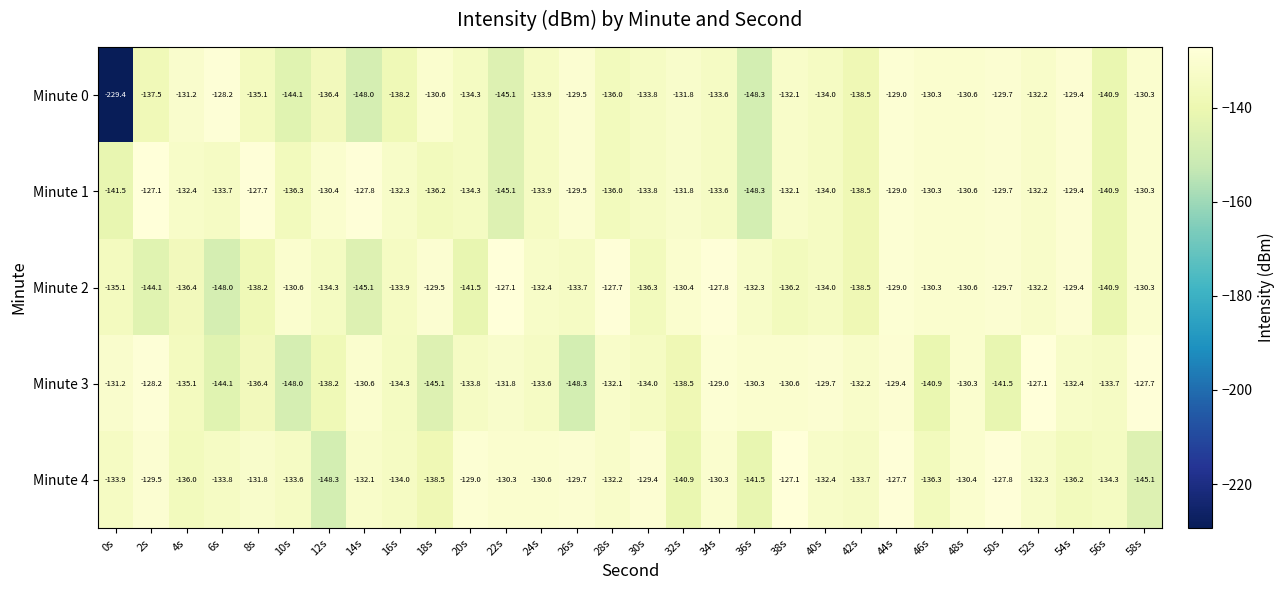

Which series has the largest range (max minus min)?

Minute 0